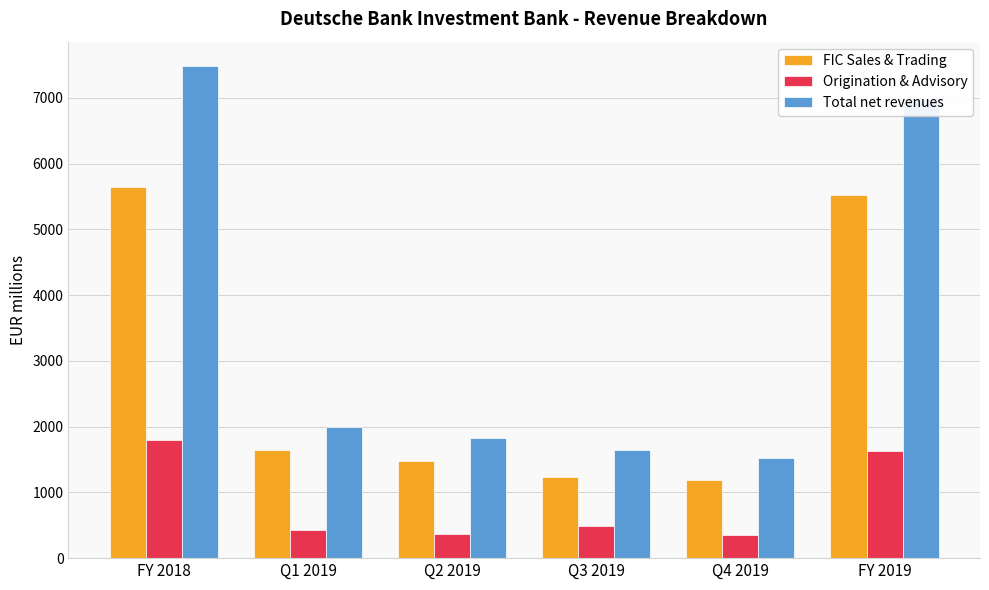

Which series has the widest spread of values?

Total net revenues